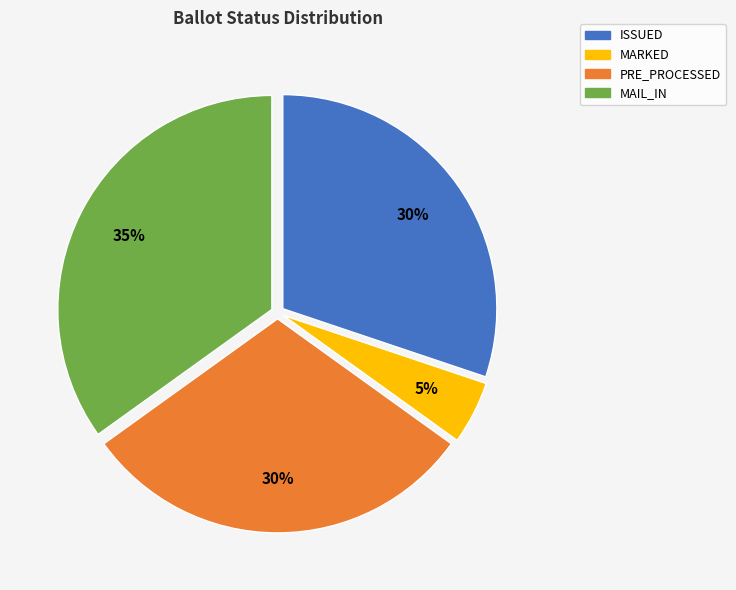

Does any single category account for the majority?

No